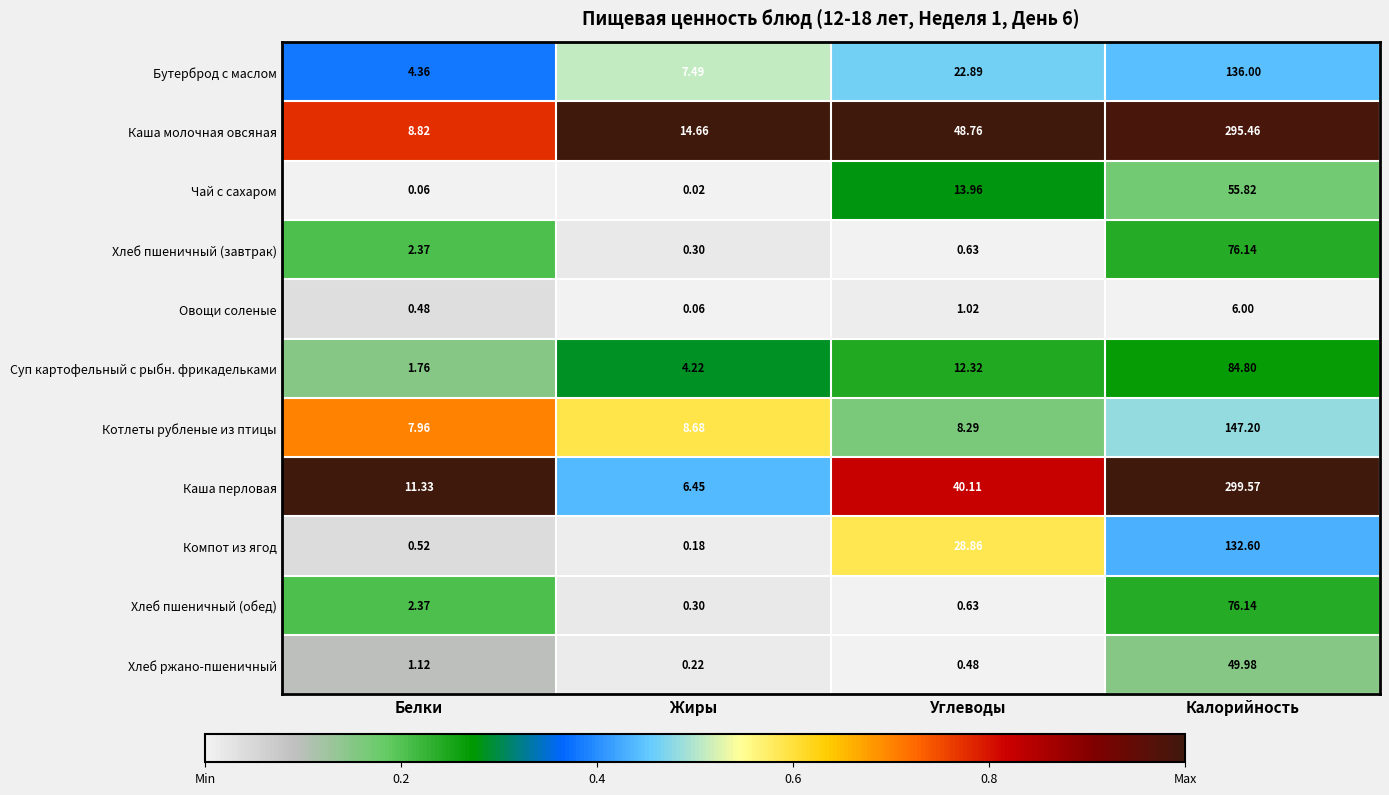

List the labels in order of Бутерброд с маслом value, largest first.

Калорийность, Углеводы, Жиры, Белки